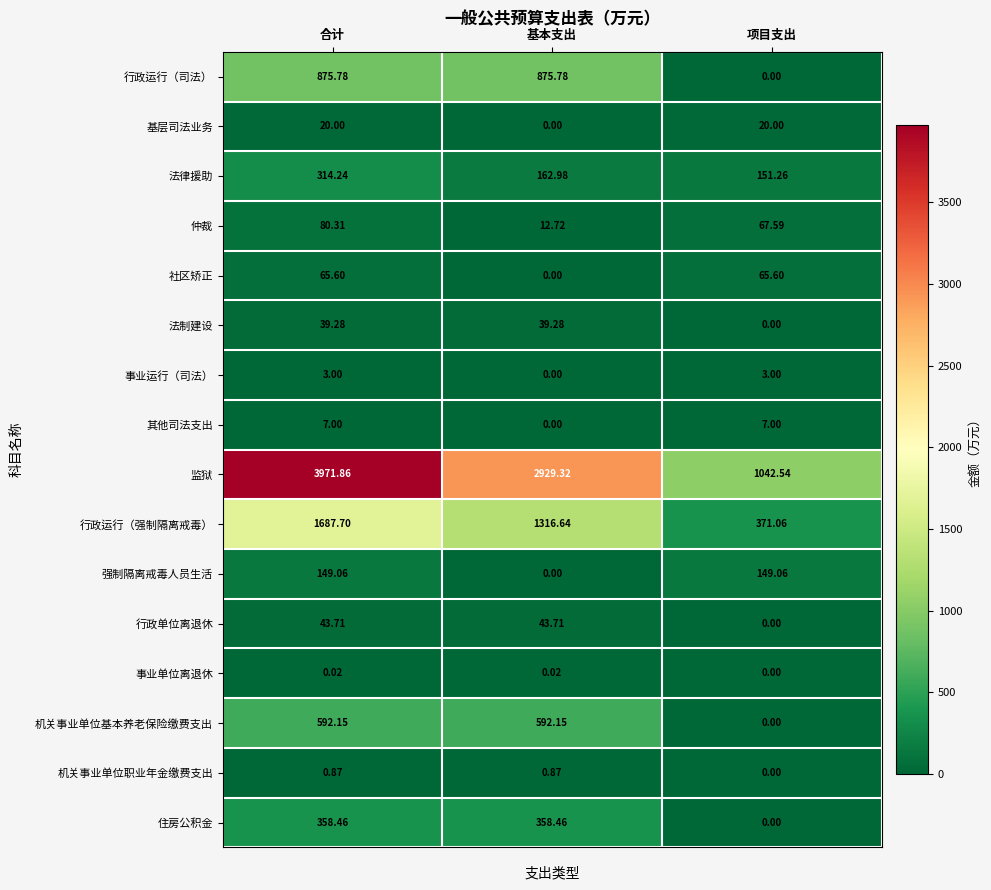

Which series has the largest range (max minus min)?

监狱